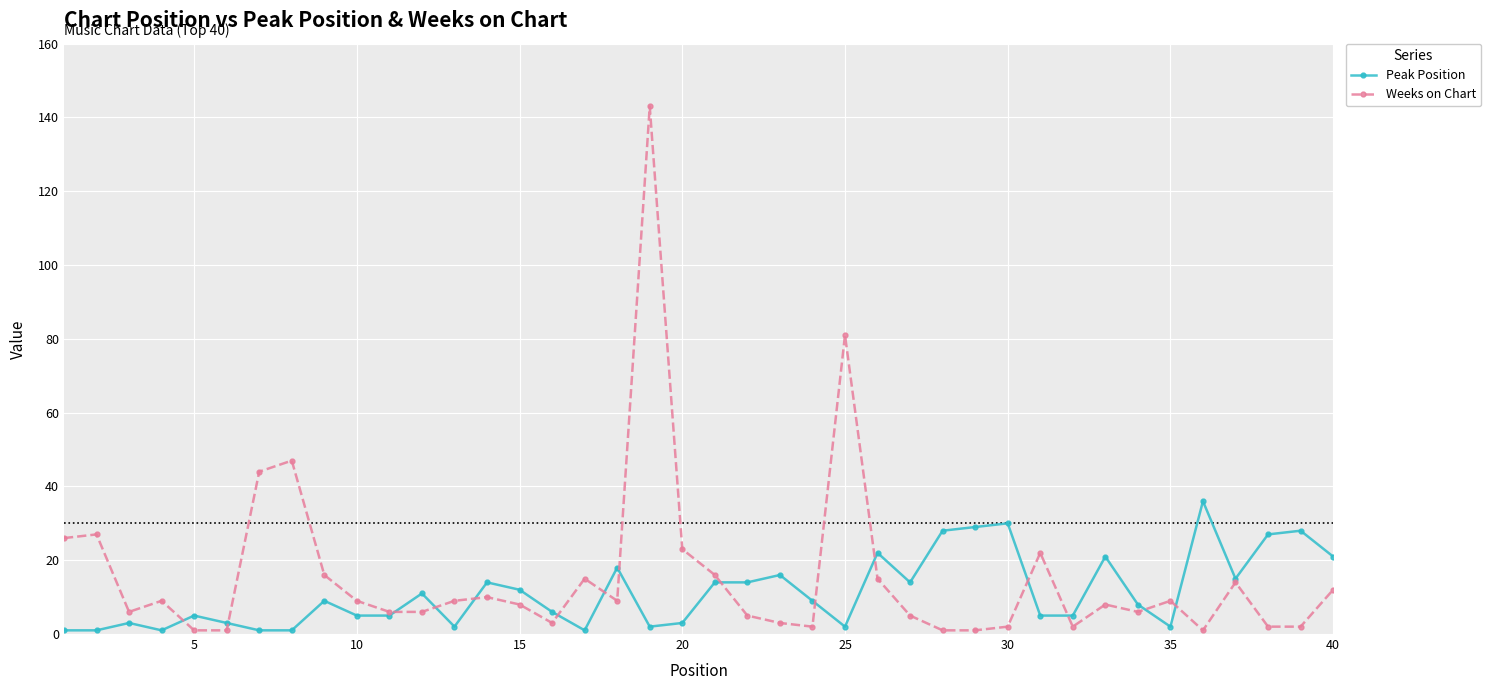

Which series has the widest spread of values?

Weeks on Chart